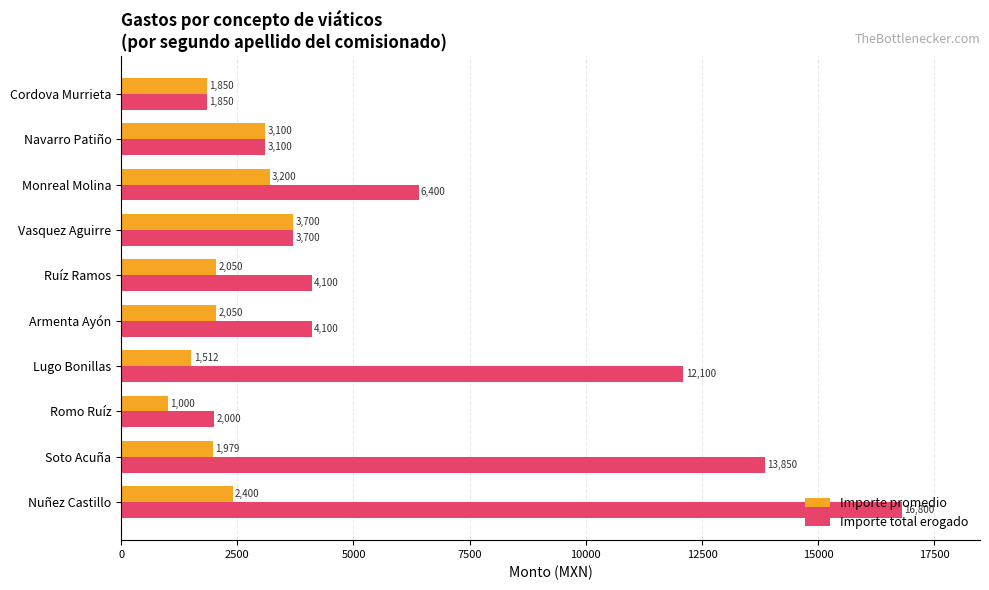

Is it true that Importe total erogado equals 4156.1 at Navarro Patiño?

False